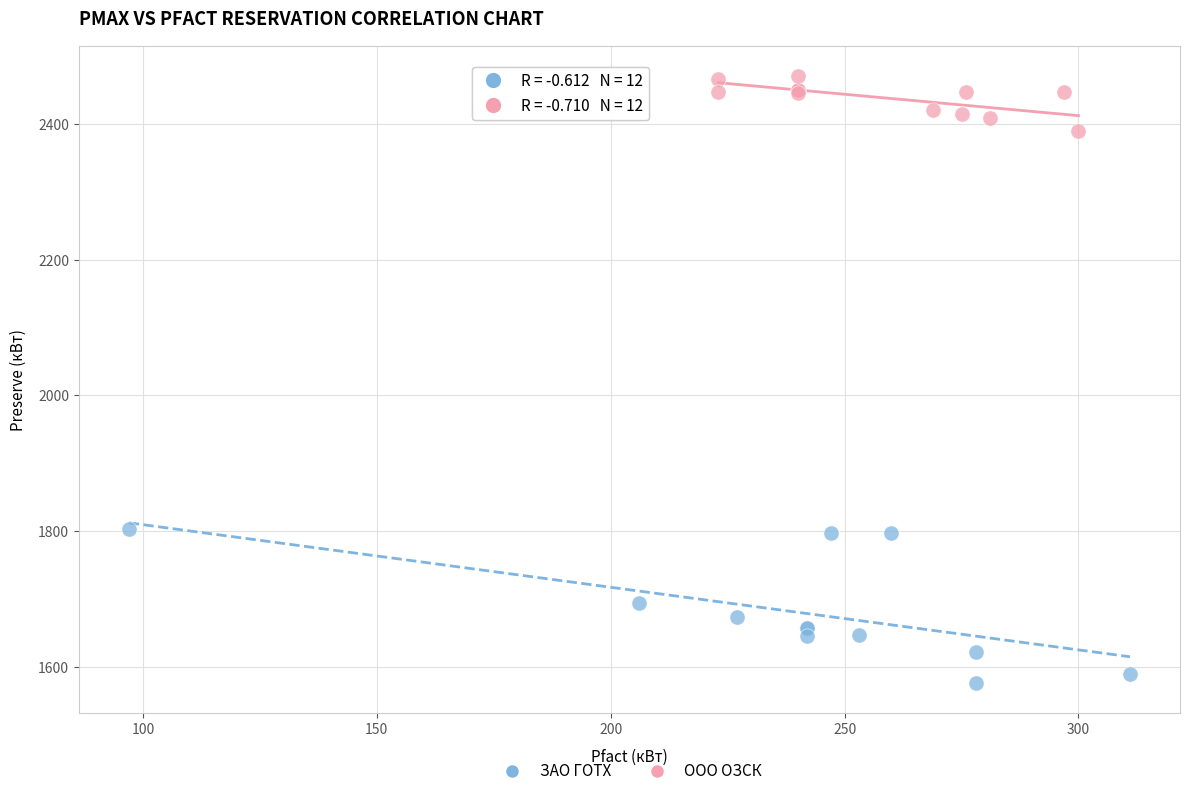

Which series reaches the maximum Y coordinate?

ООО ОЗСК